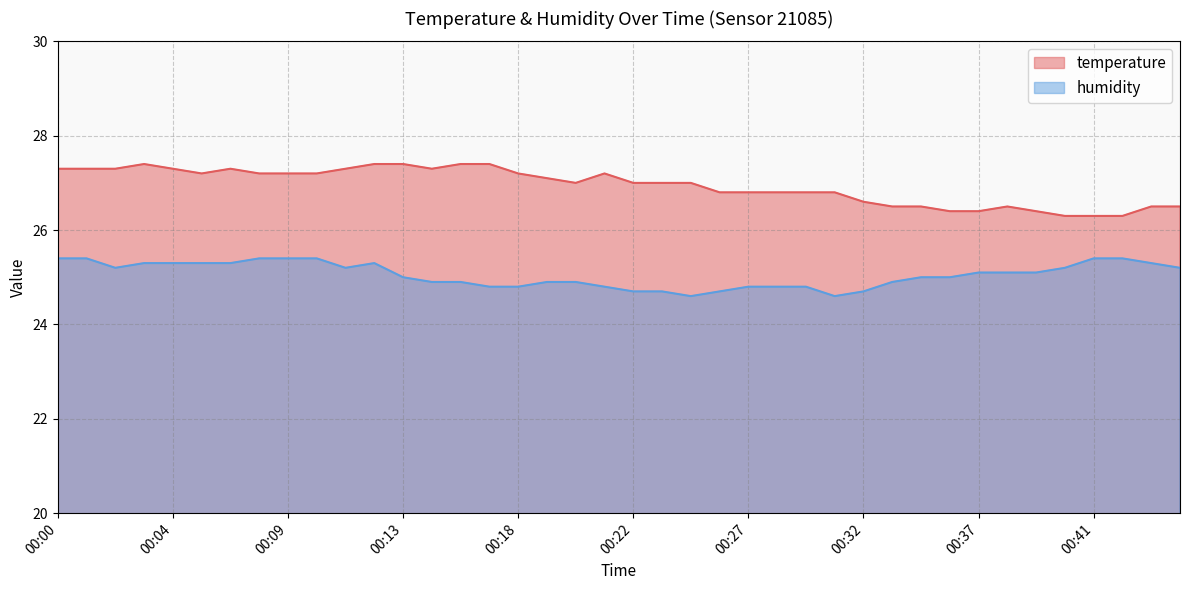

How many interior local valleys does the humidity series have?

4